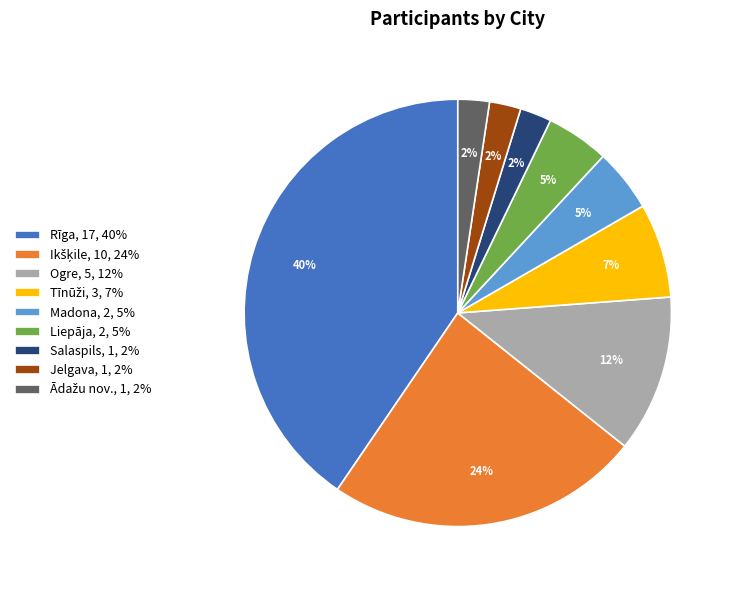

Is it true that Liepāja, 2, 5% is 14% of the pie?

False